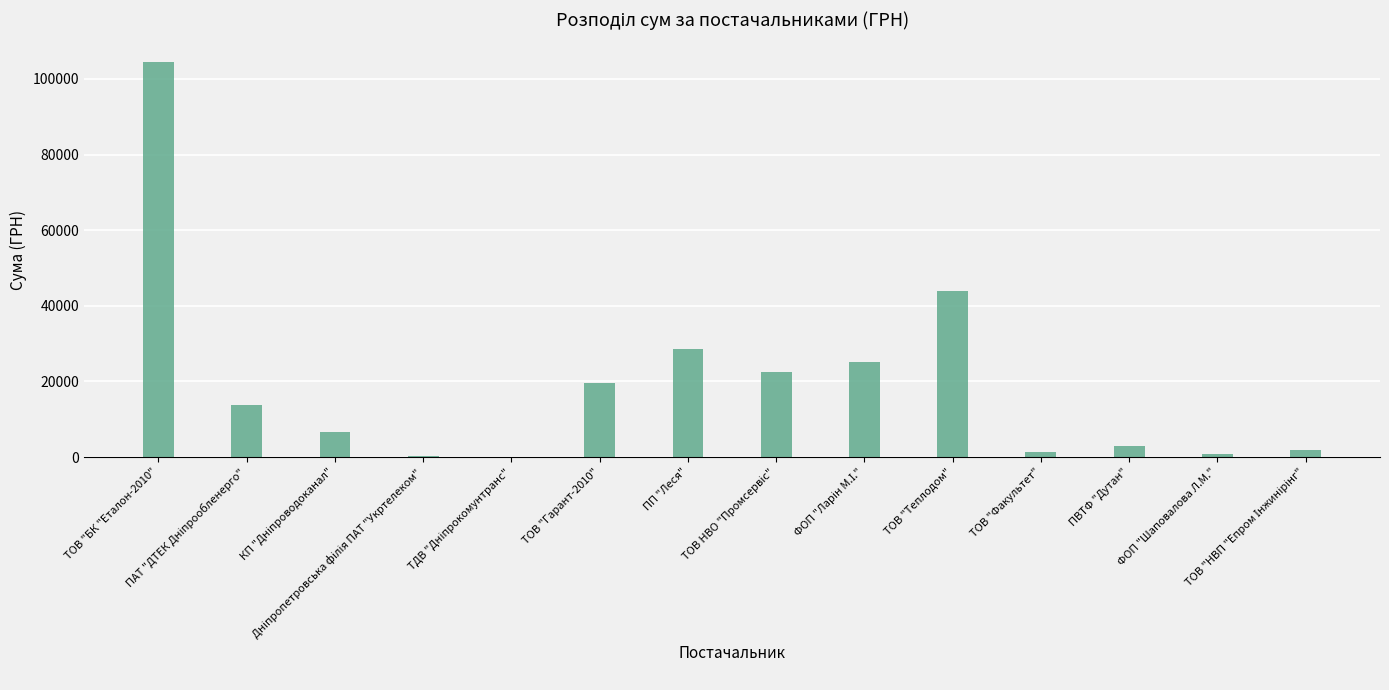

What is the average value?

19407.4